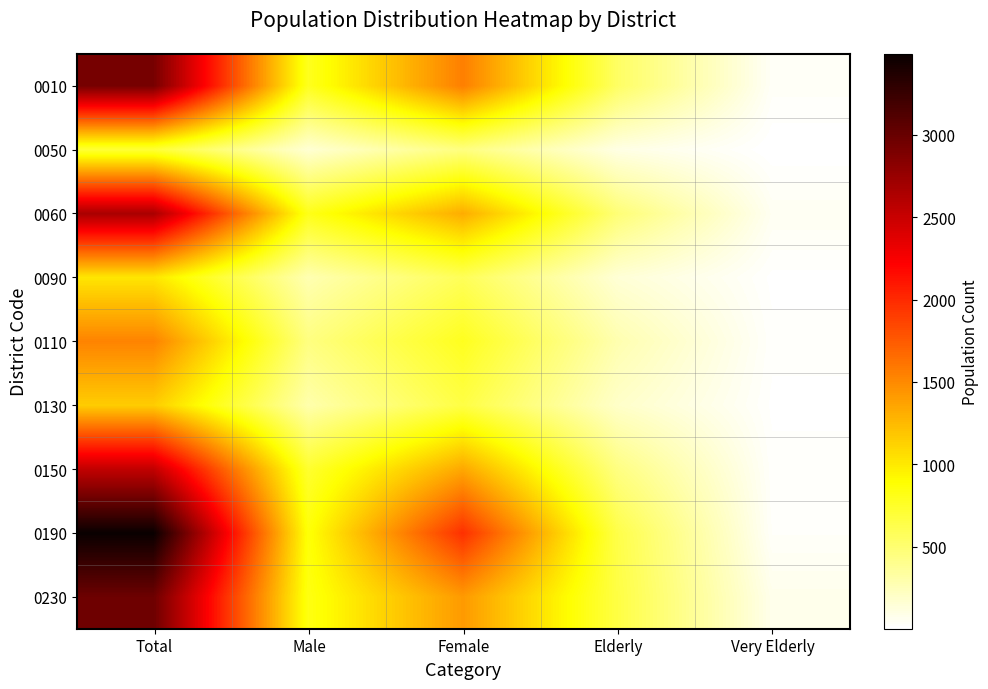

Count the number of categories in the chart.

5